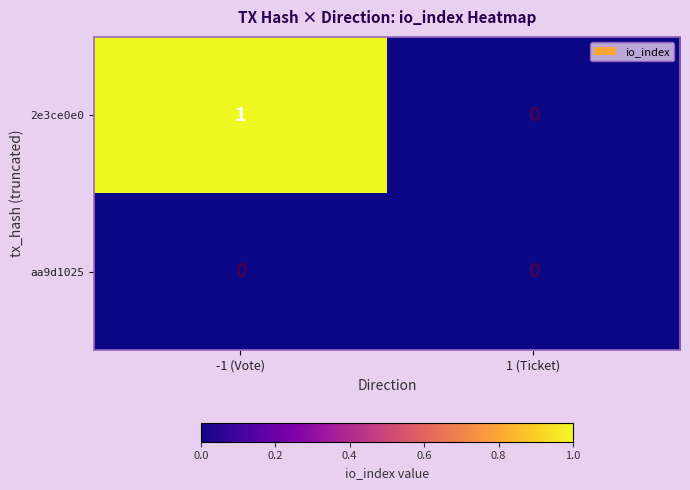

Is it true that 2e3ce0e0 equals 0 at 1 (Ticket)?

True